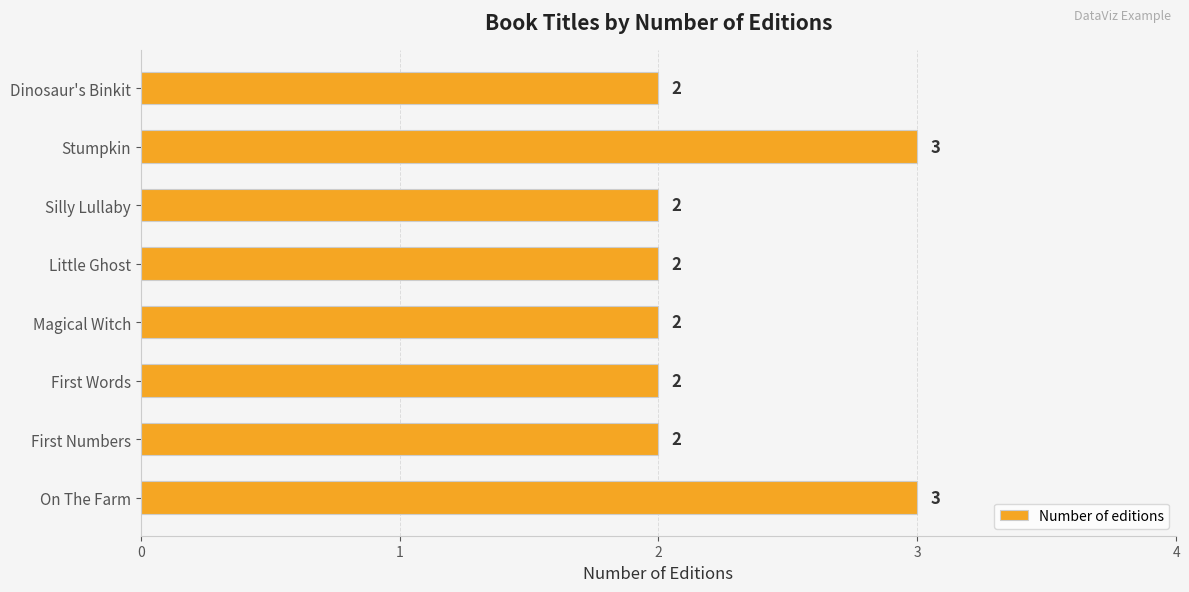

True or false: the data shows 1 at Stumpkin.

False